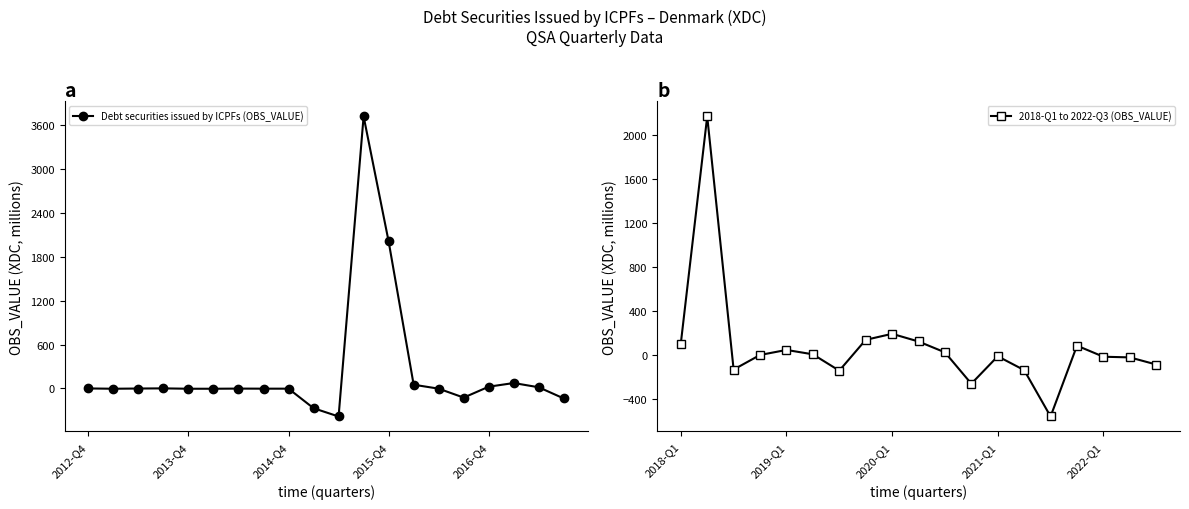

Does the chart display data point markers on the line(s)?

Yes